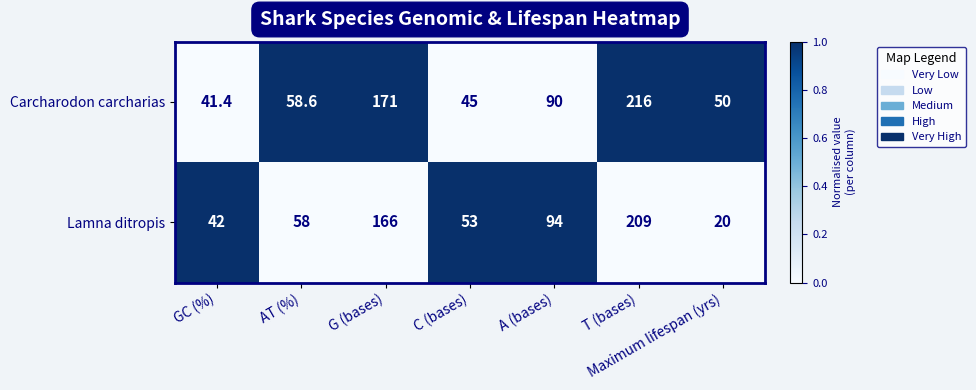

What is the difference between the Lamna ditropis values at AT (%) and GC (%)?

16.0